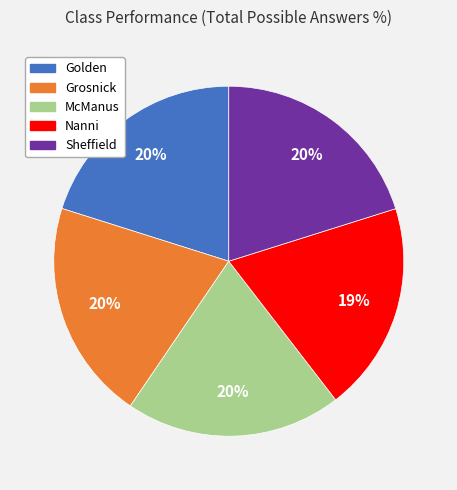

Which slice is the smallest?

Nanni